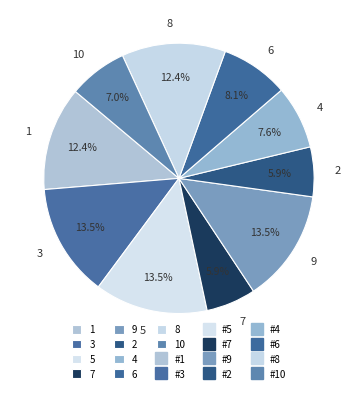

Count the number of slices in the pie.

10